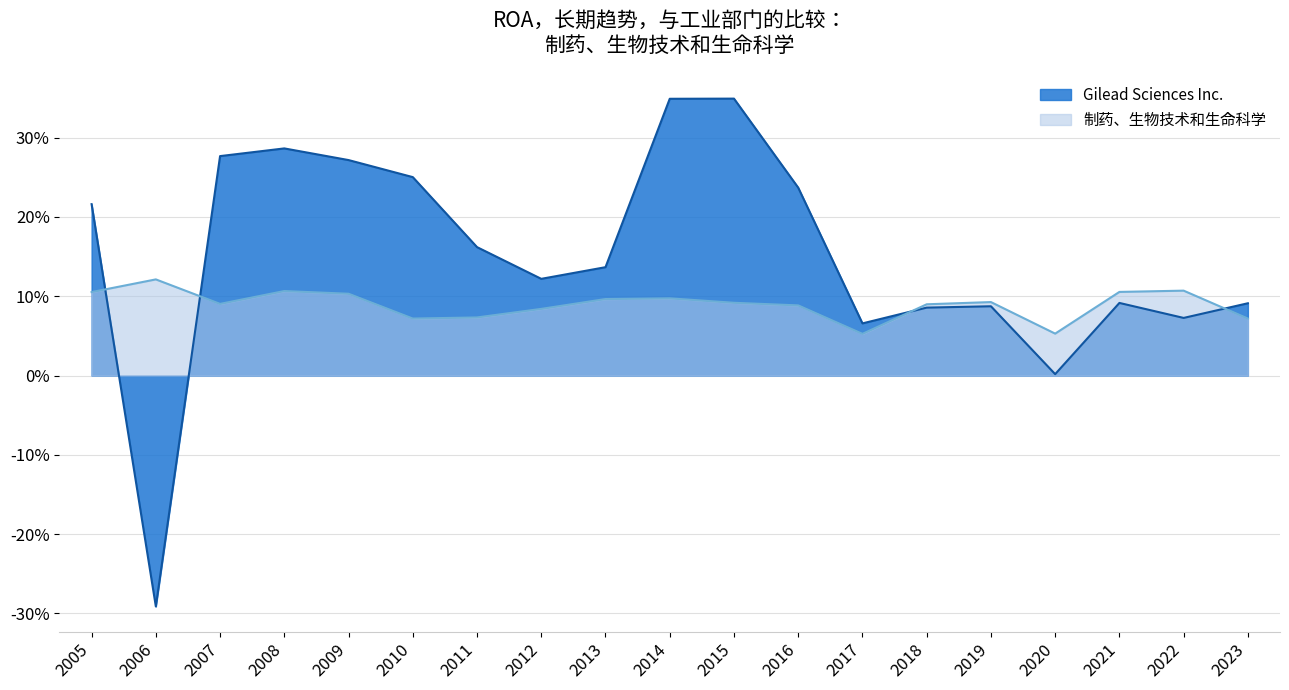

What is the smallest value displayed?

-0.3